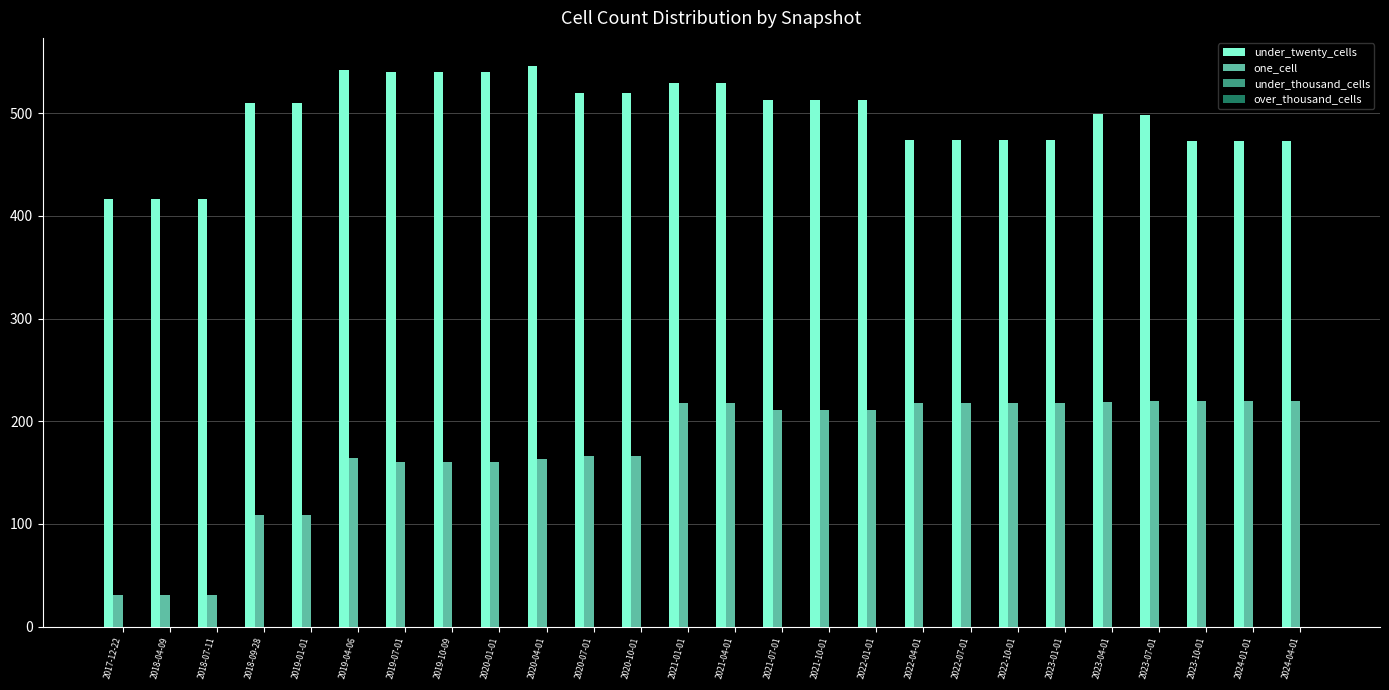

What is the label of the 1st bar from the right?

2024-04-01